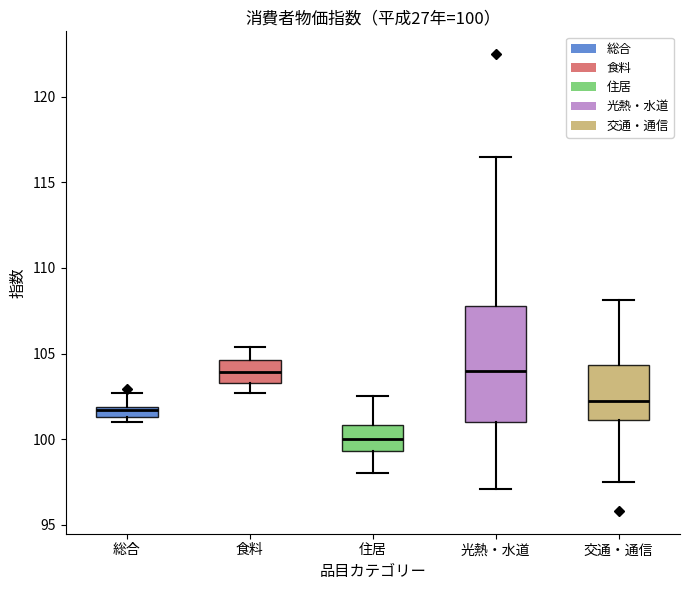

Which box is the tallest, from its lower edge to its upper edge?

光熱・水道